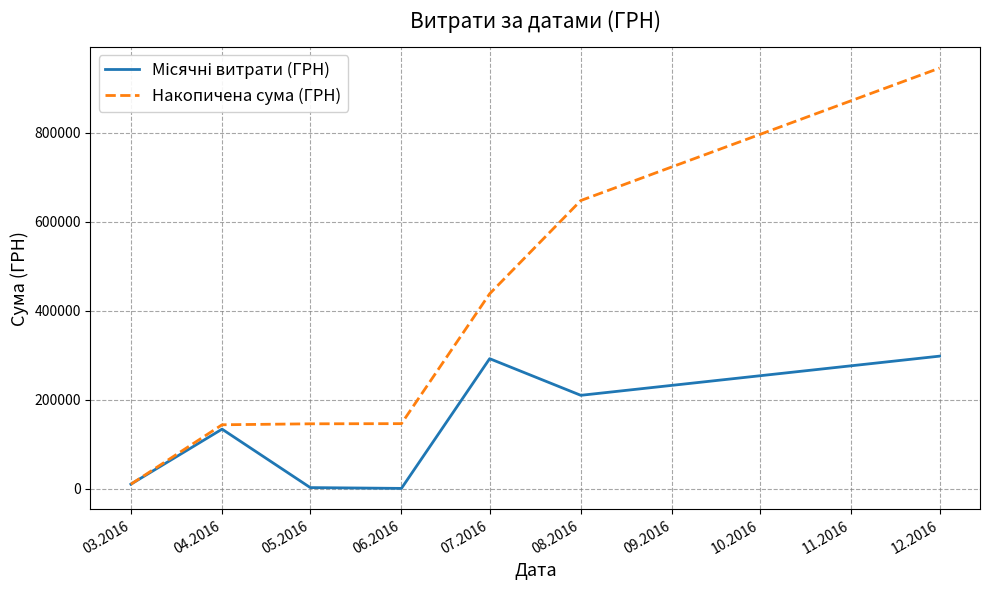

Between 03.2016 and 05.2016, which series saw the biggest shift?

Накопичена сума (ГРН)